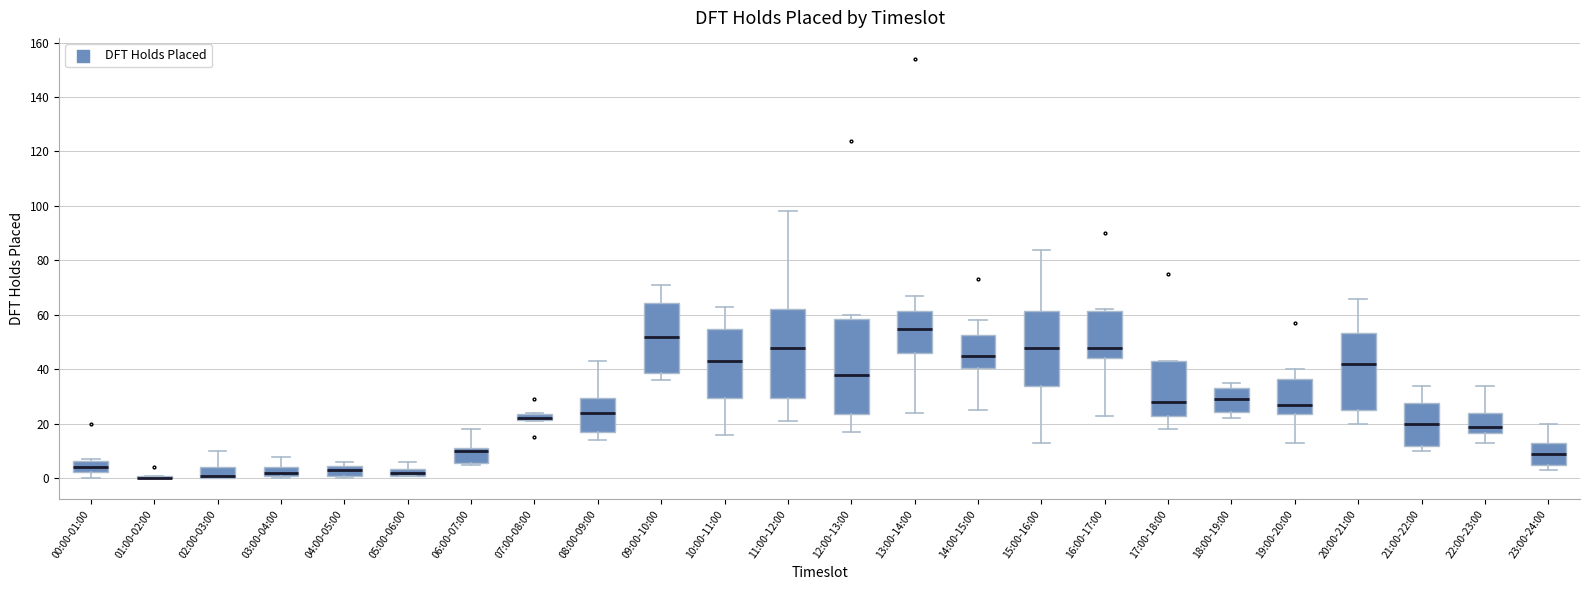

Where does the median line of the box for 18:00-19:00 sit on the y-axis? The values are not printed on the chart, so give them approximately, as read against the axis.

30